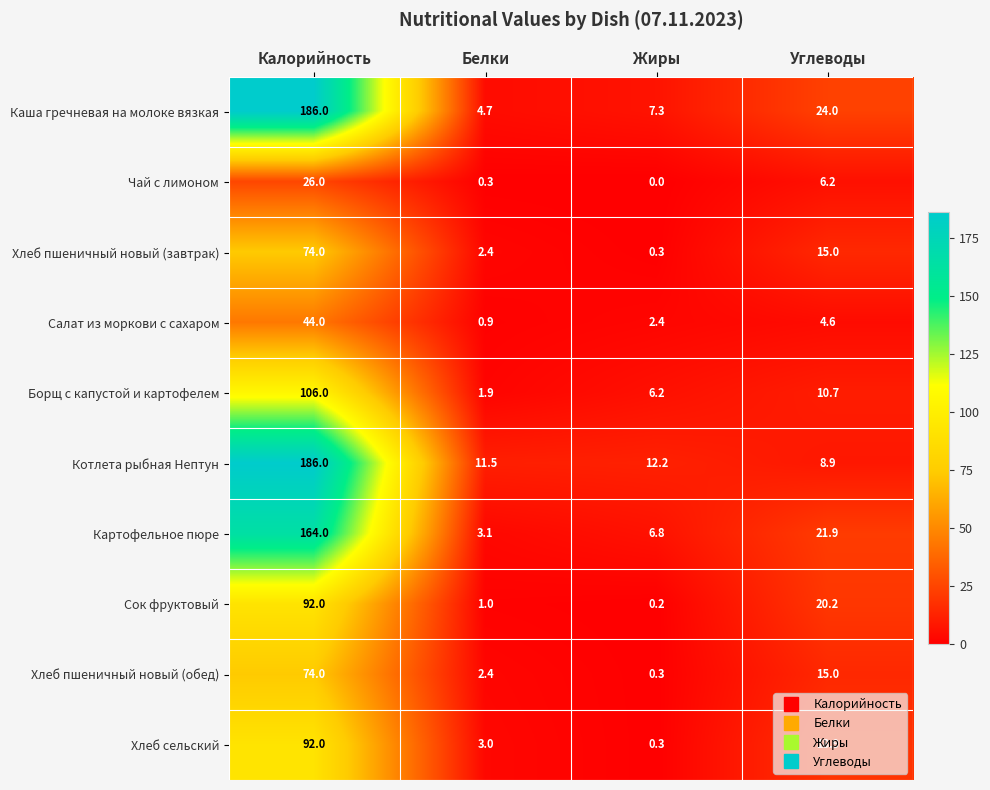

What is the total value across all series at Жиры?

36.0